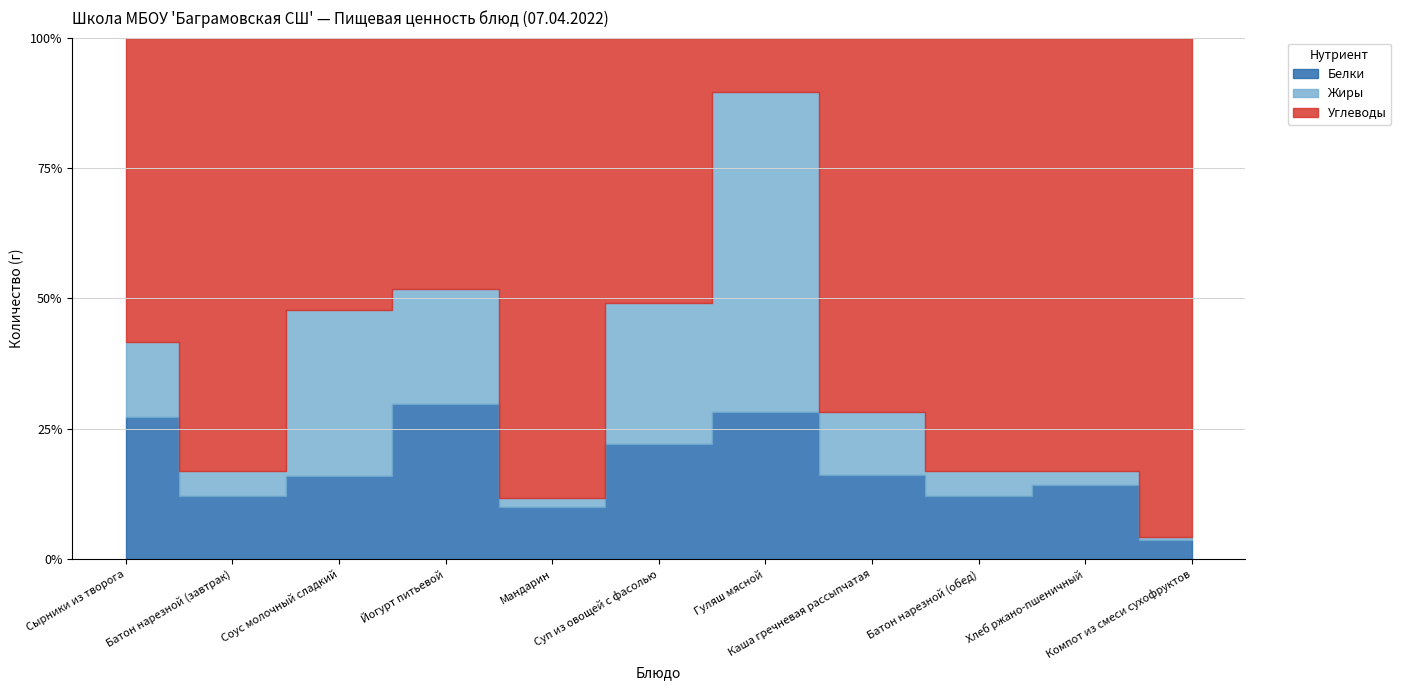

Which series ends up on top after the final intersection of Углеводы and Жиры?

Углеводы